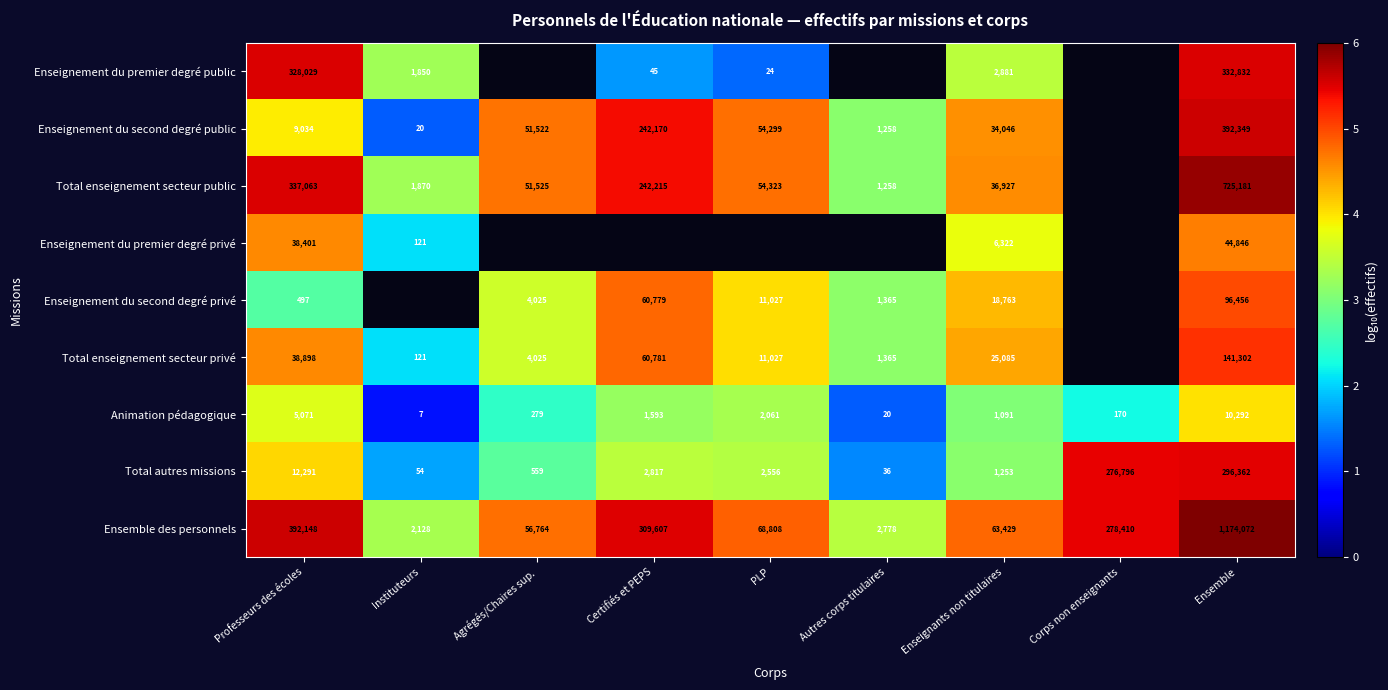

At which label does Animation pédagogique reach its minimum?

Instituteurs